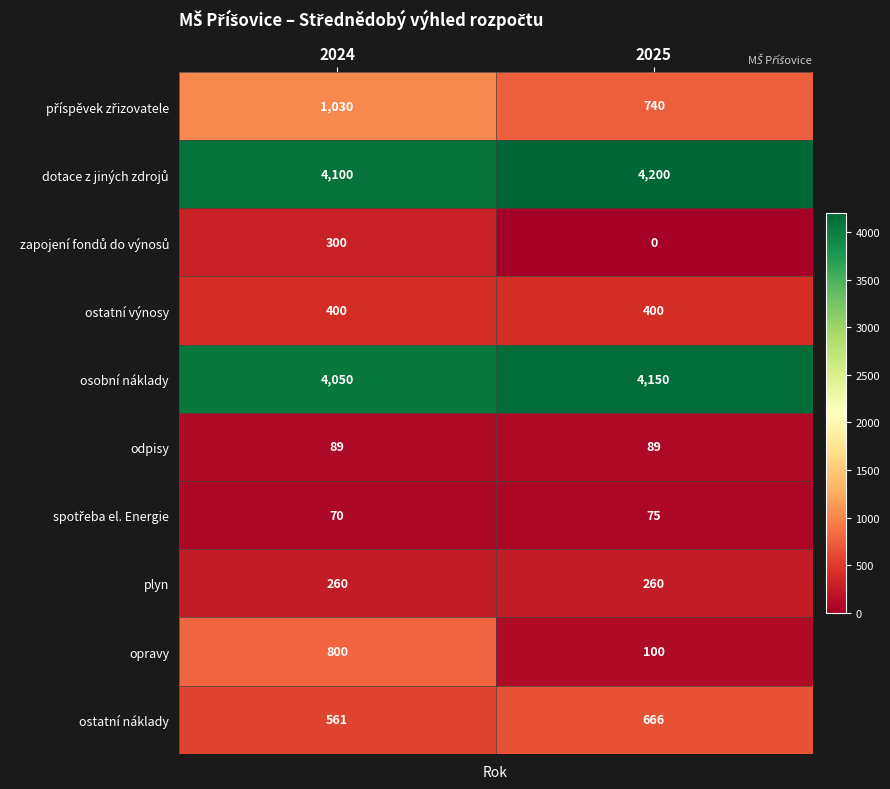

Is it true that opravy equals 800 at 2024?

True